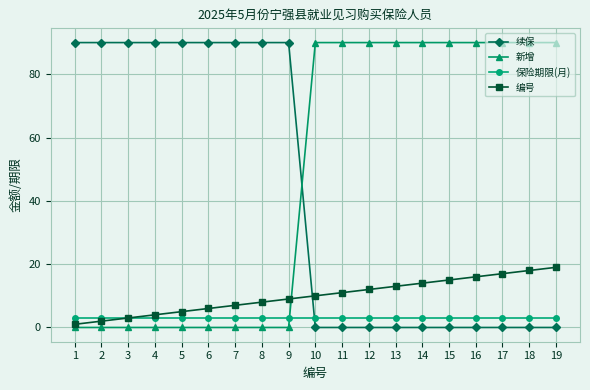

Is the value of 新增 at 19 greater than the value of 编号 at 11?

Yes